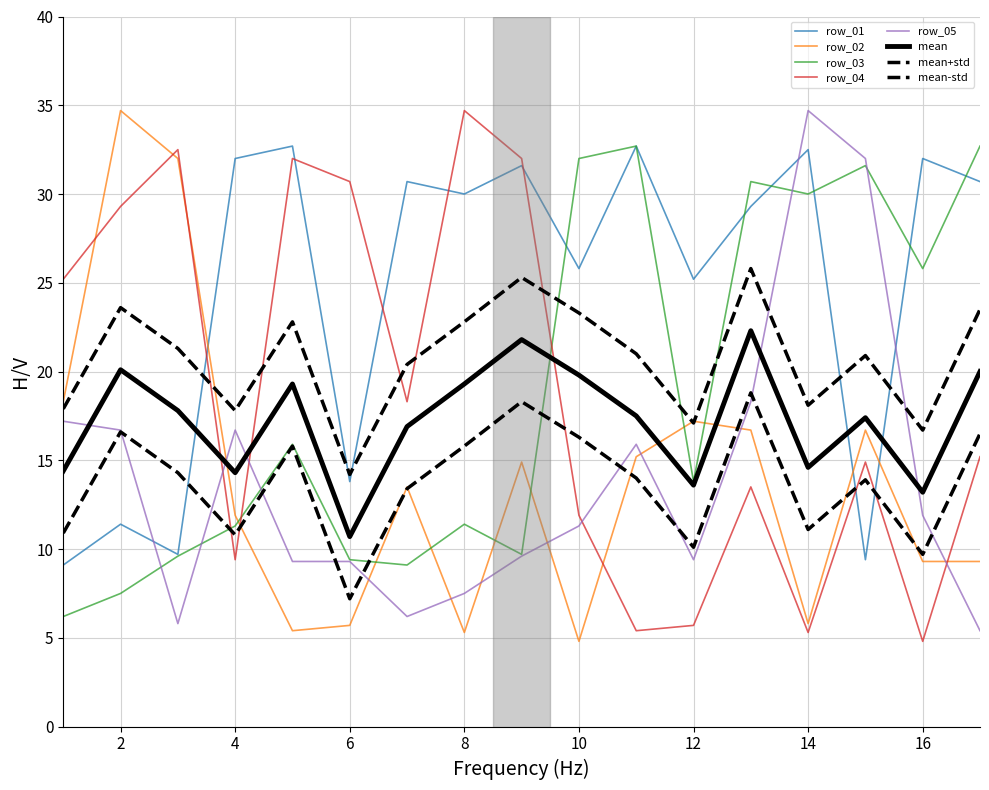

Does the chart display data point markers on the line(s)?

No